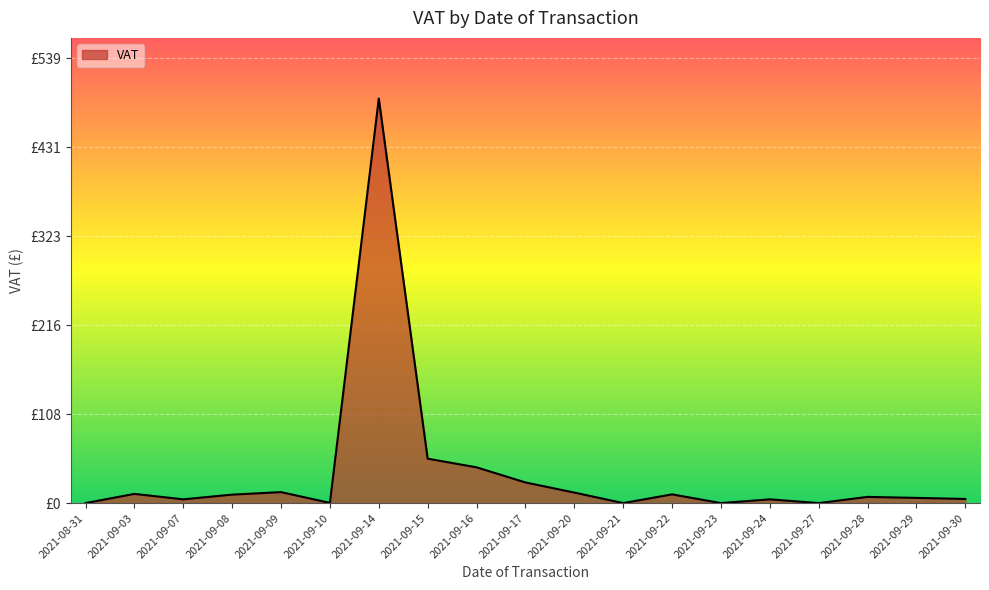

True or false: the data shows 53.8 at 2021-09-15.

True